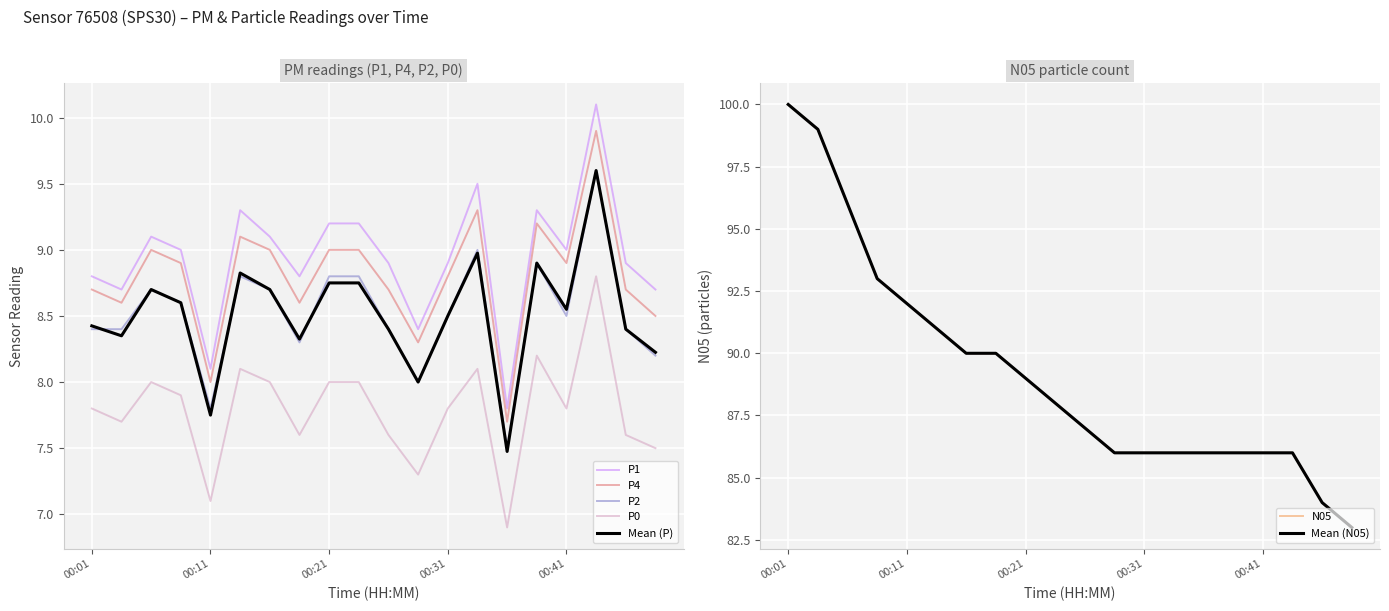

Which series has the largest total across all categories?

N05